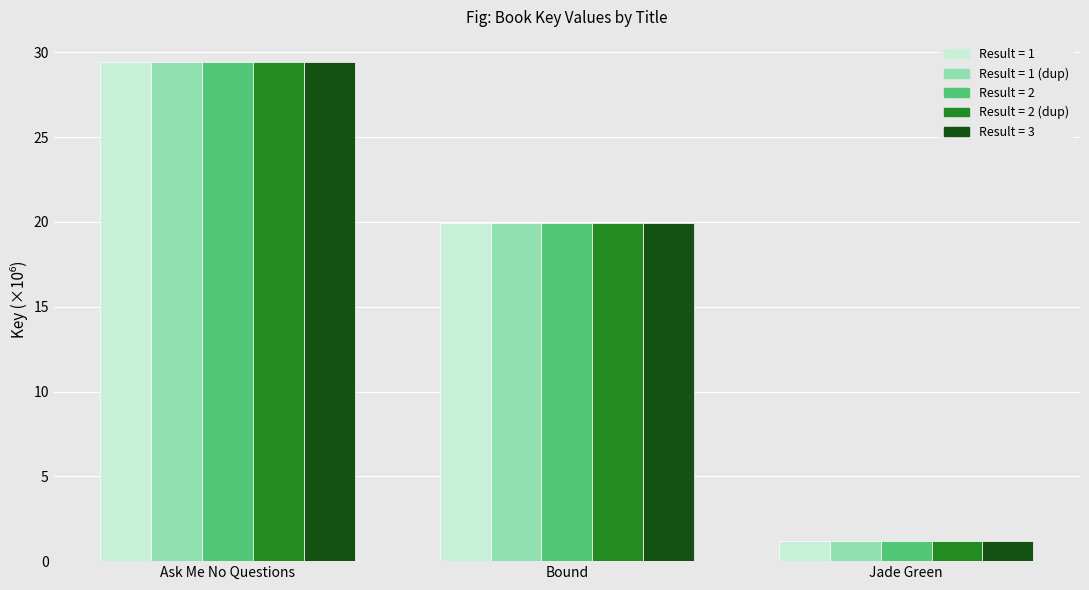

Does the chart contain stacked bars?

No